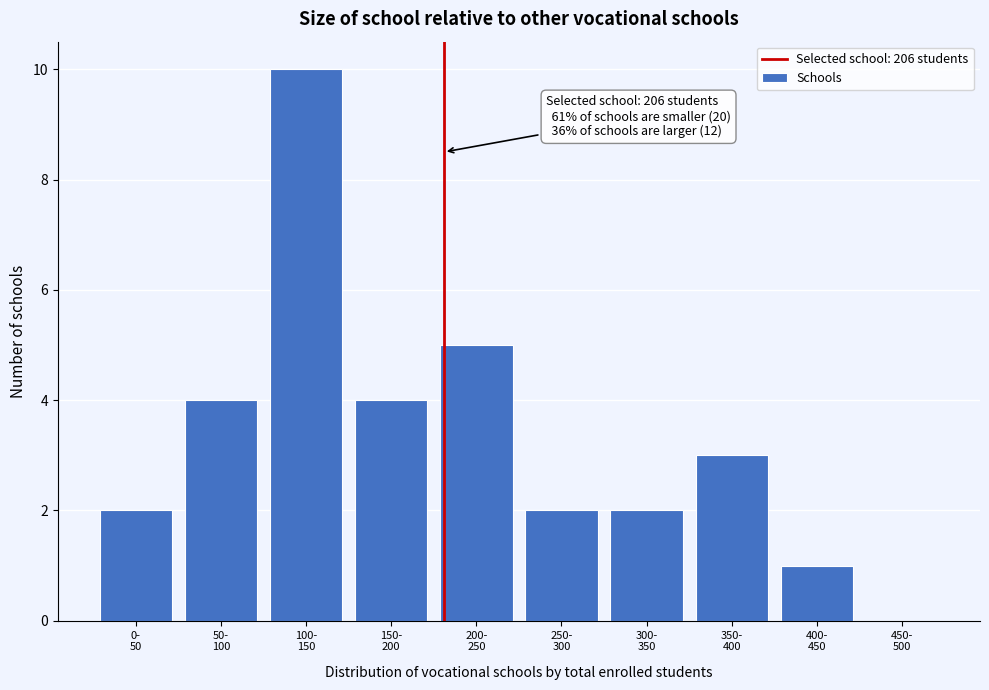

What is the greatest value displayed?

10